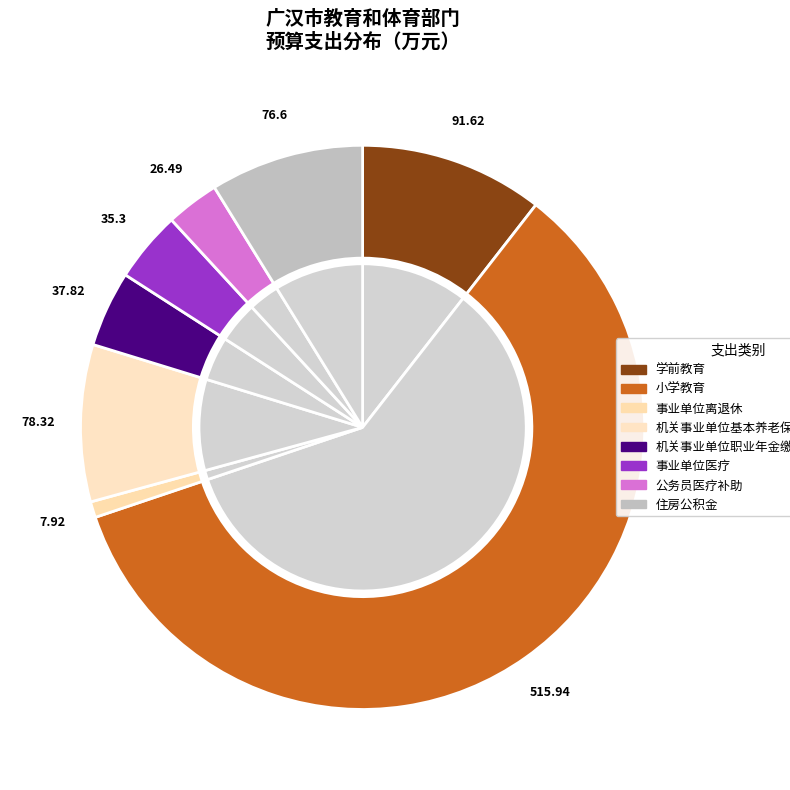

To the nearest percent, what portion does 事业单位离退休 represent?

1%